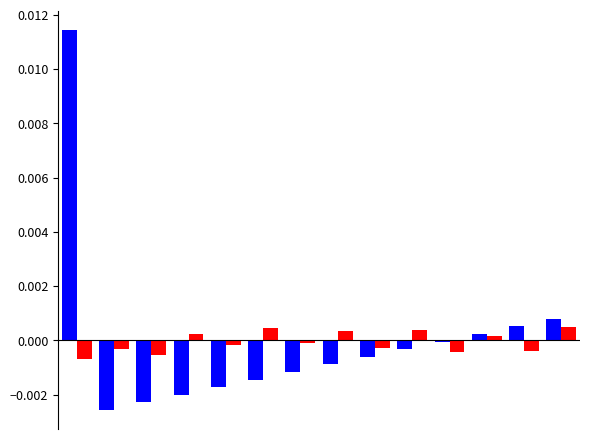

The value of ID_shifted at 9 is 0.0. True or false?

True